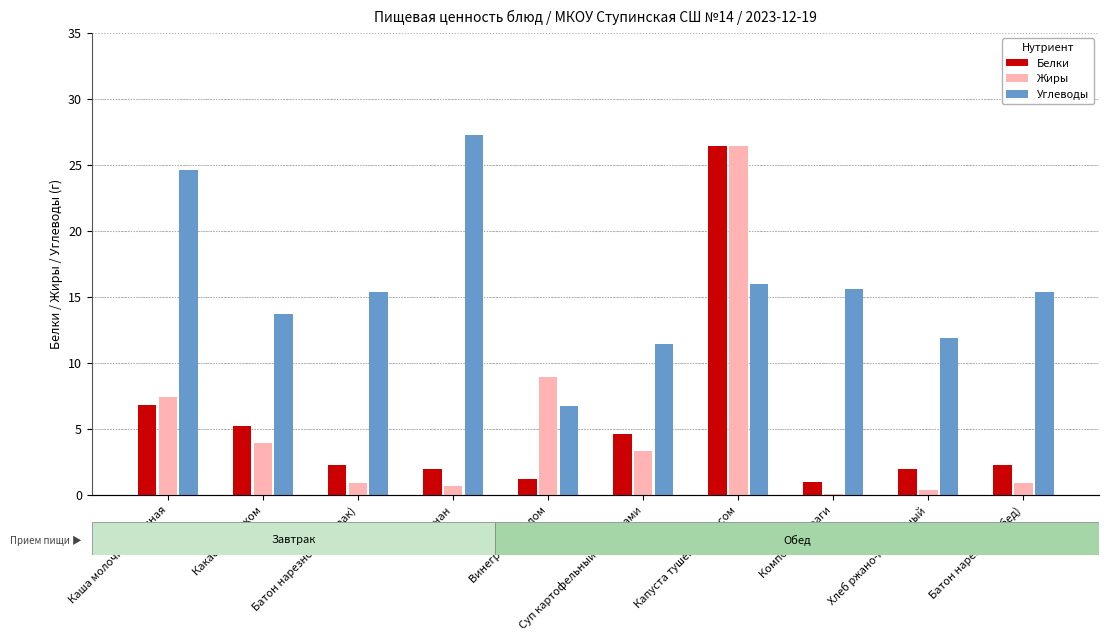

At which category is the sum across all series the highest?

Капуста тушеная с мясом